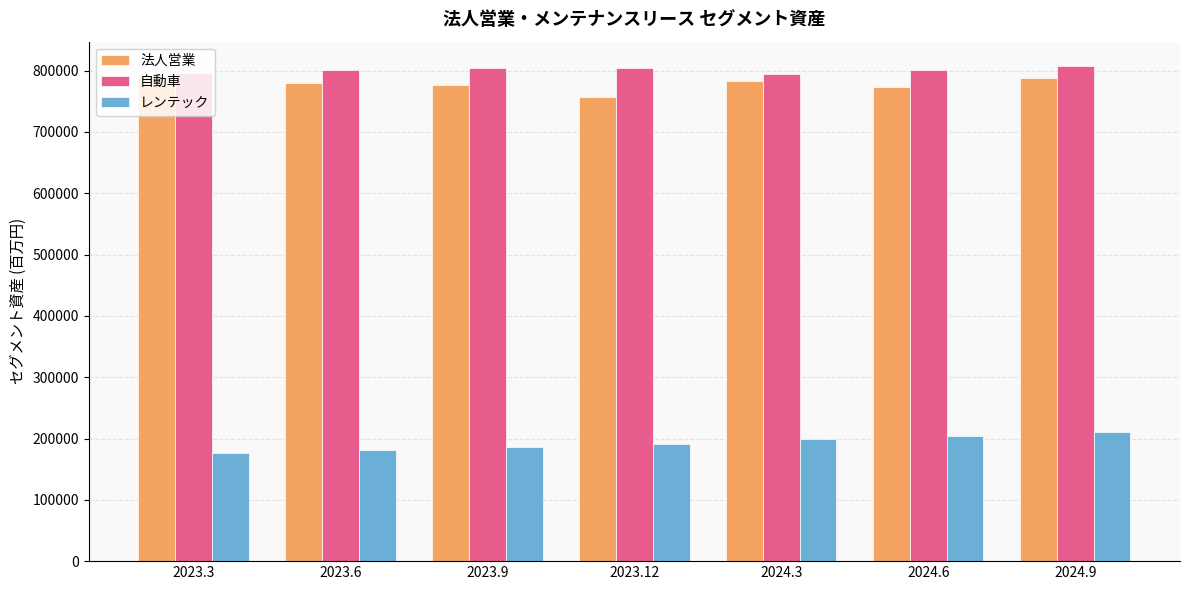

What is the difference between the maximum and minimum values in the 法人営業 series?

35032